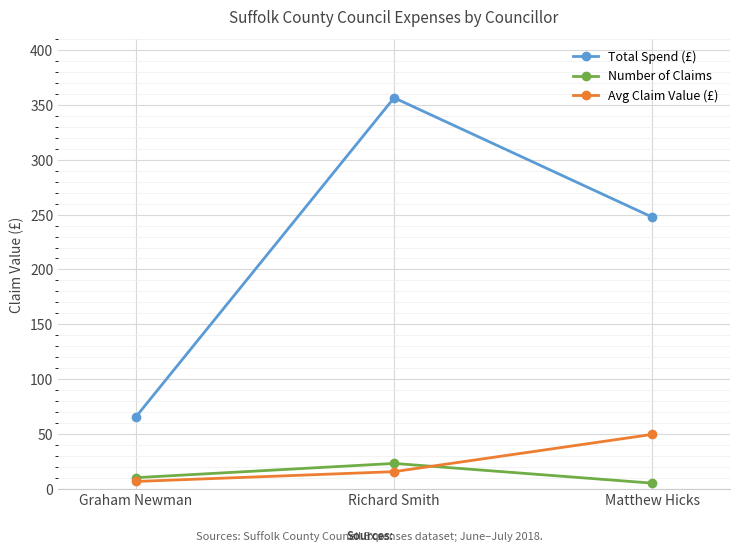

How many values in the Total Spend (£) series exceed 247?

2